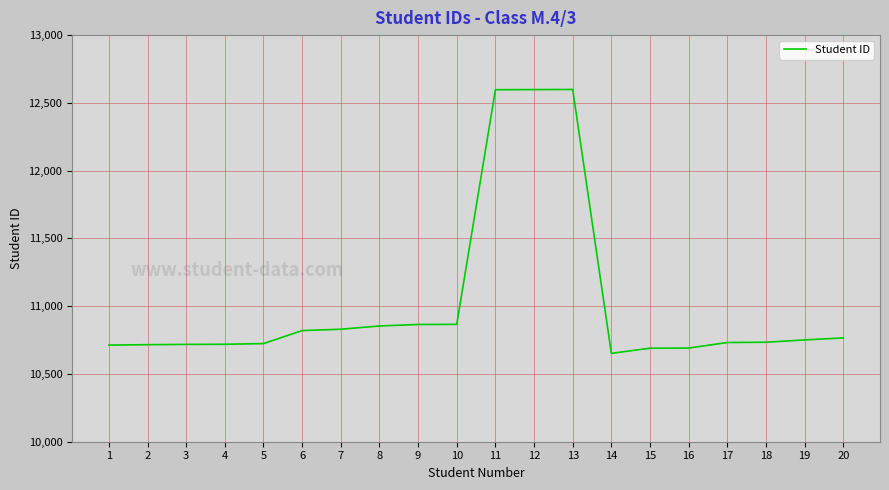

True or false: the data has more than 0 interior local peaks.

True